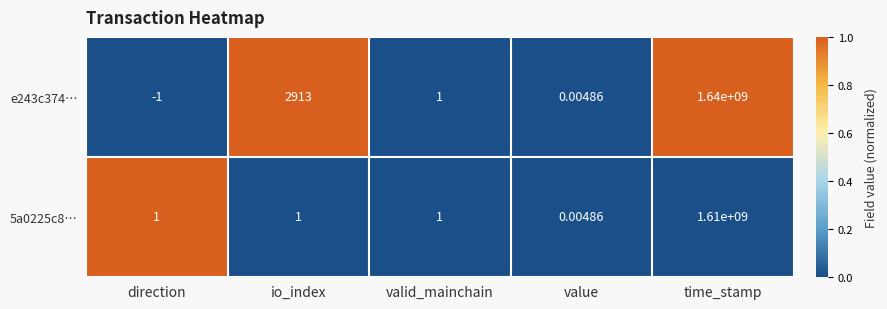

Which category has the highest value in the 5a0225c8… series?

time_stamp